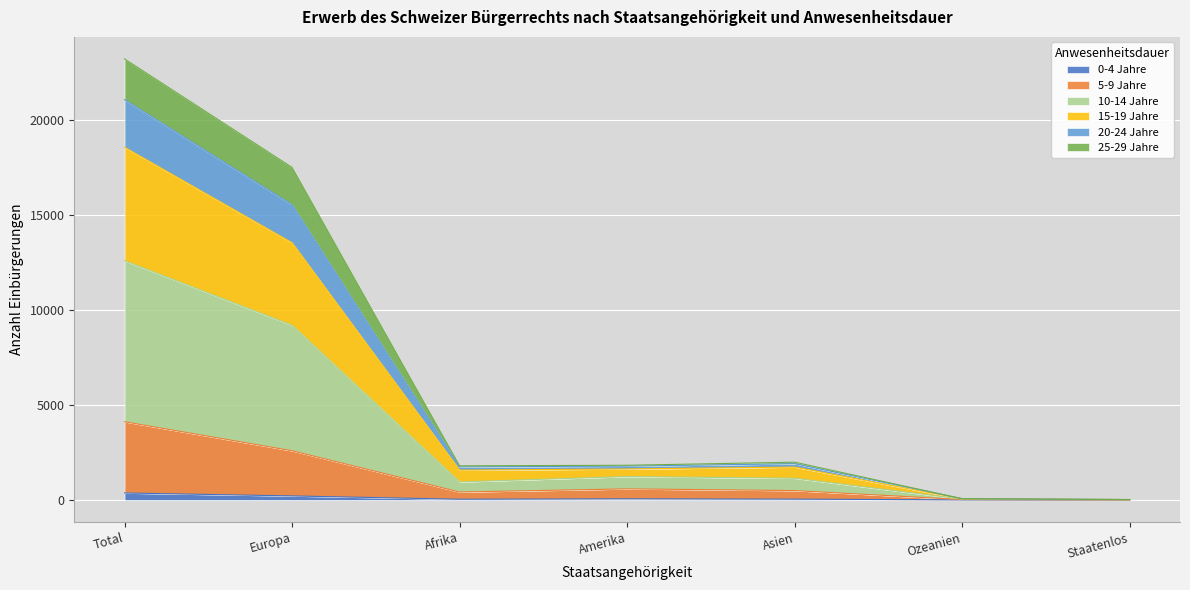

Where does the 15-19 Jahre series first go above 1633?

Total